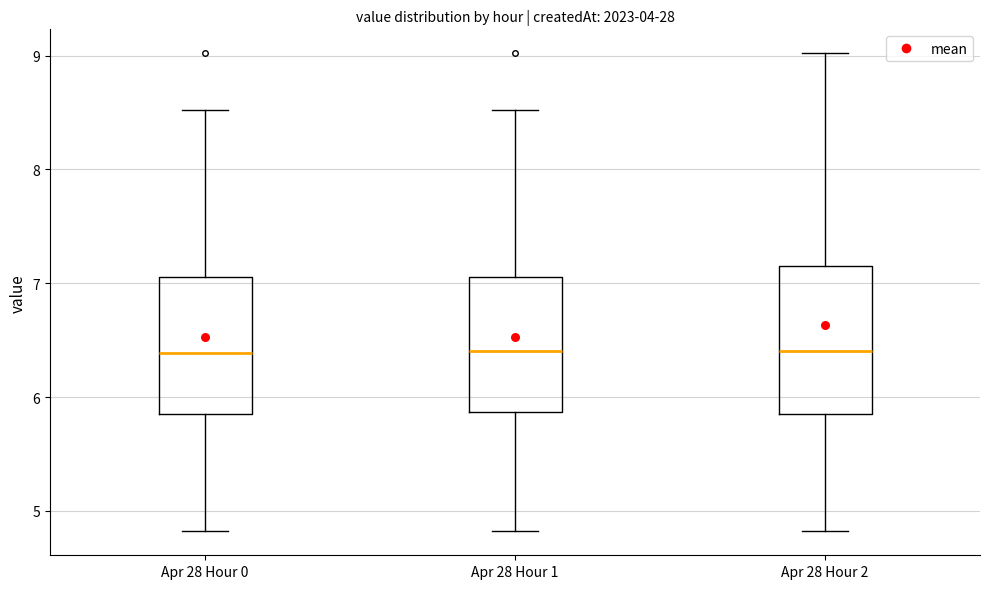

Reading left to right, read every box against the y-axis: the position of its median line, the range the box covers, and the ends of its whiskers. The values are not printed on the chart, so give them approximately, as read against the axis.

Apr 28 Hour 0: median 6.4, box 5.9 to 7.1, whiskers 4.8 to 8.5
Apr 28 Hour 1: median 6.4, box 5.9 to 7.1, whiskers 4.8 to 8.5
Apr 28 Hour 2: median 6.4, box 5.9 to 7.1, whiskers 4.8 to 9.0